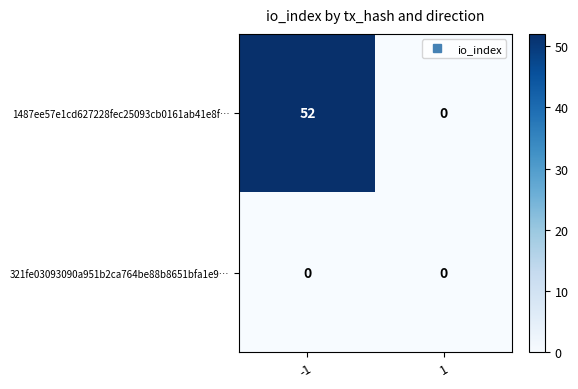

Reading right to left, list all the values displayed in this chart.

1487ee57e1cd627228fec25093cb0161ab41e8f…: 1=0	-1=52
321fe03093090a951b2ca764be88b8651bfa1e9…: 1=0	-1=0